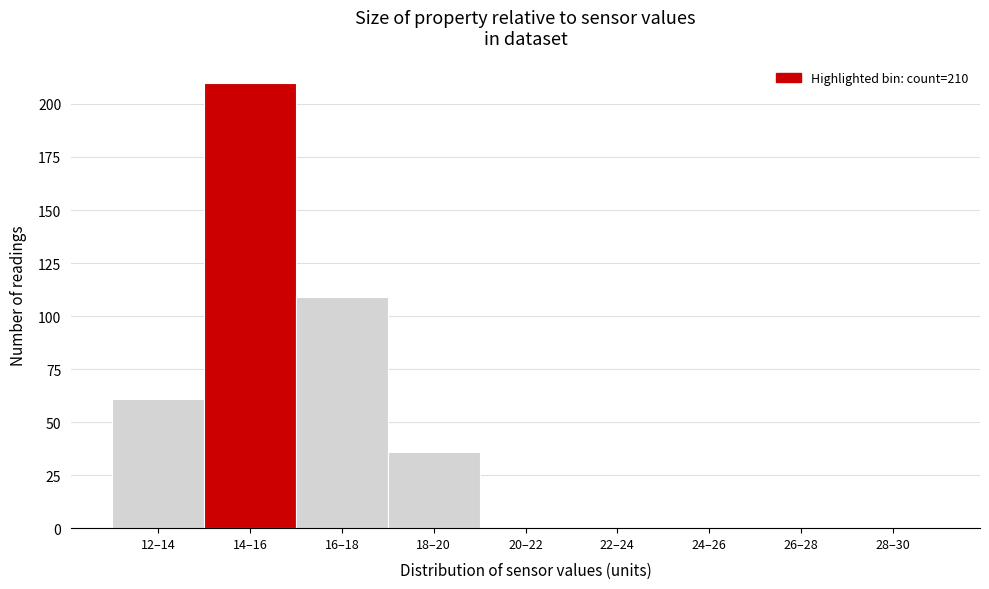

Reading left to right, transcribe all the data shown in this chart.

12–14=61	14–16=210	16–18=109	18–20=36	20–22=0	22–24=0	24–26=0	26–28=0	28–30=0